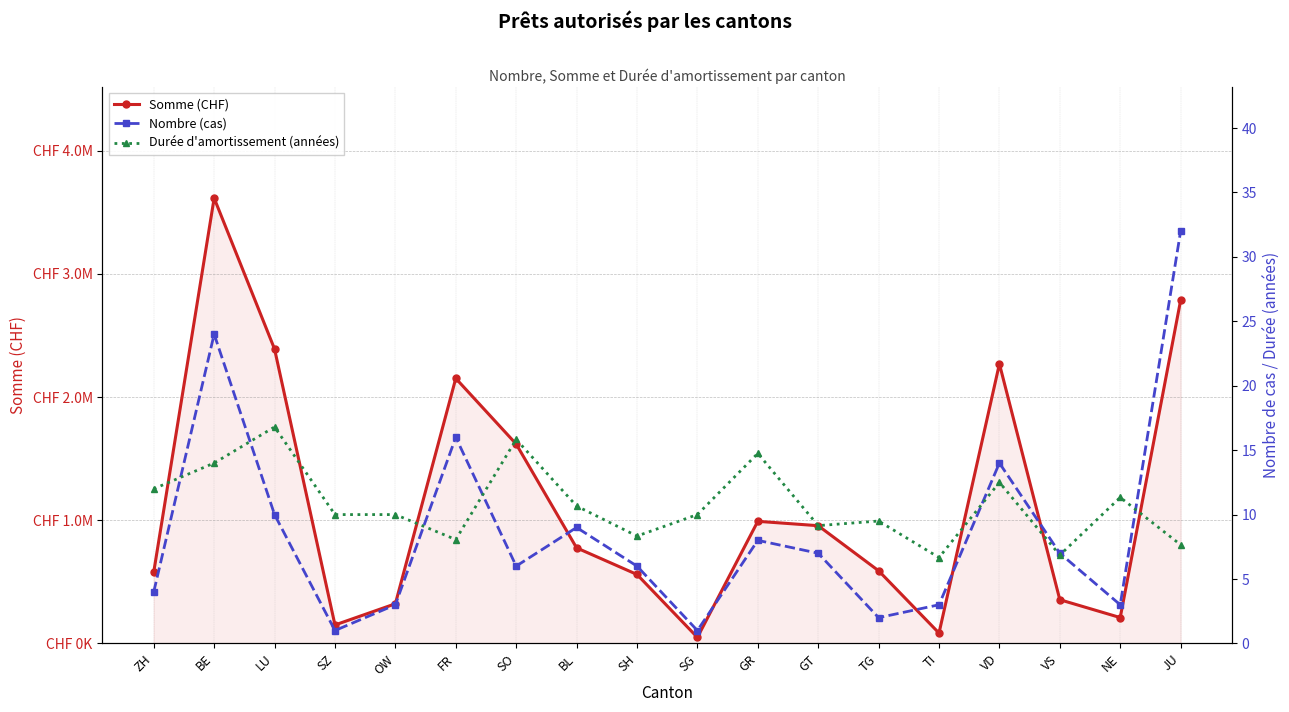

How many data points does each series have?

18